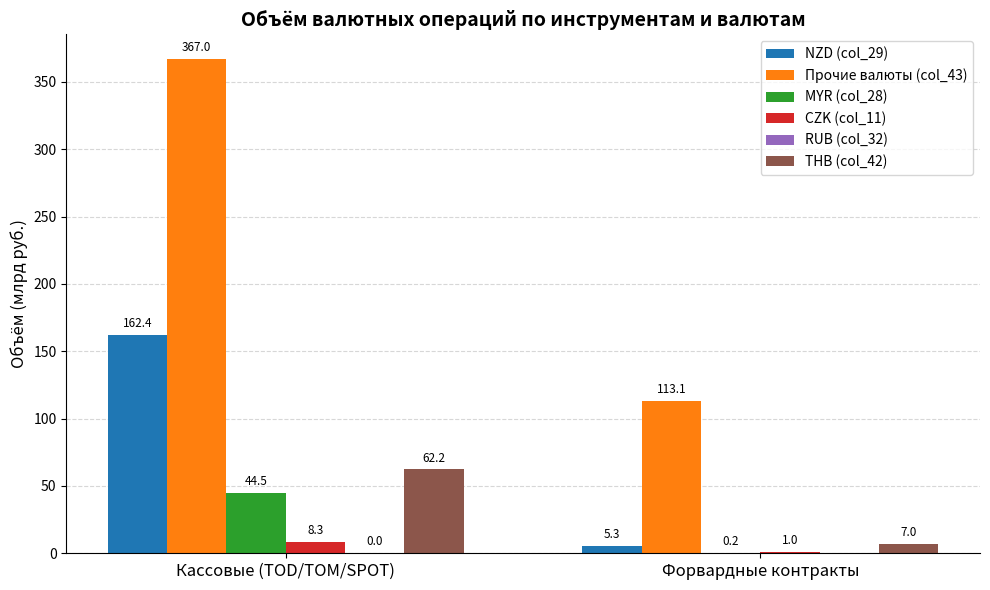

How many data points does each series have?

2